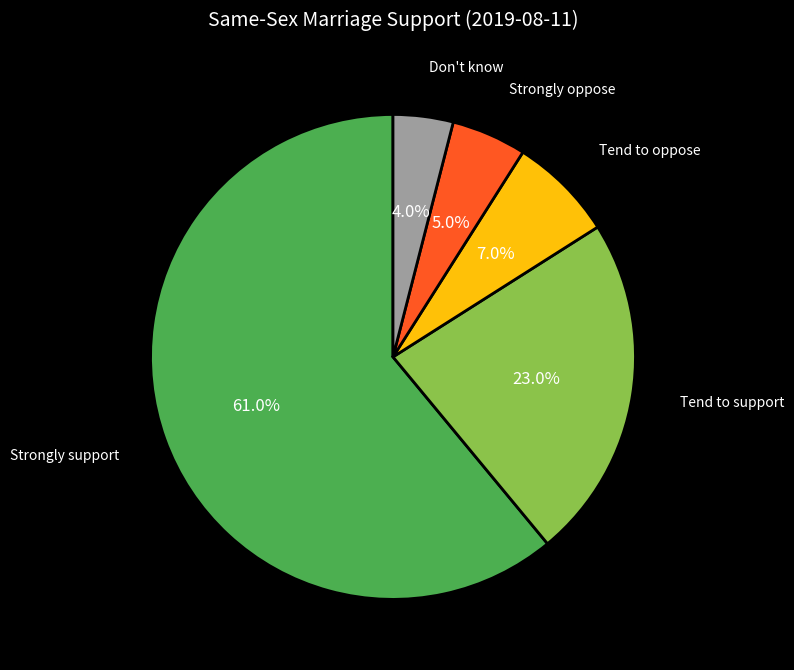

Which category has the biggest portion of the pie?

Strongly support